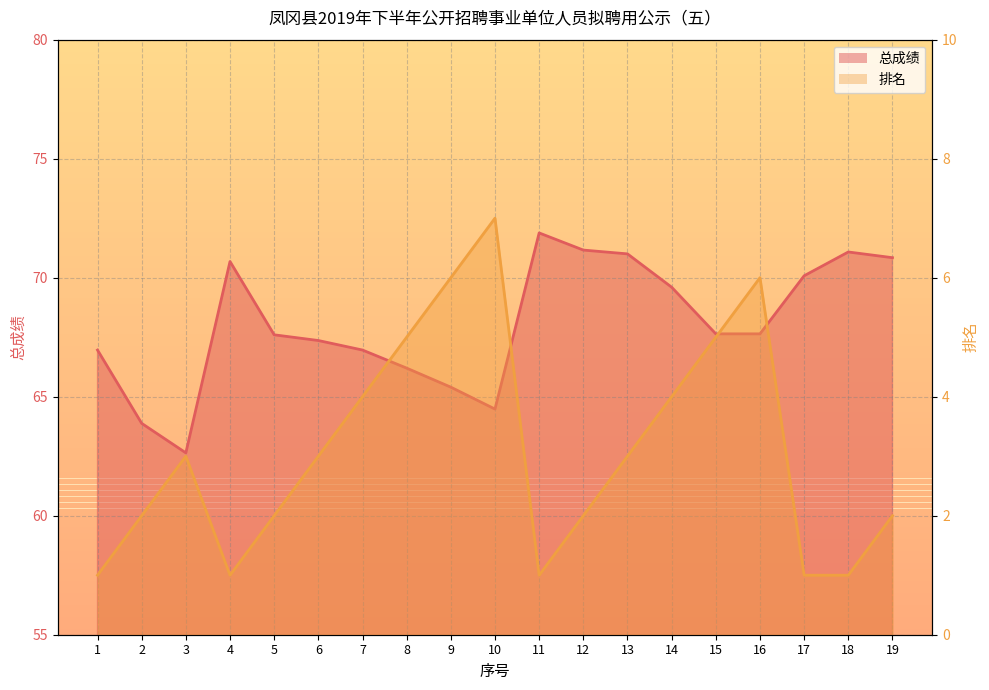

What is the sum of the 排名_line values at 8 and 19?

7.0